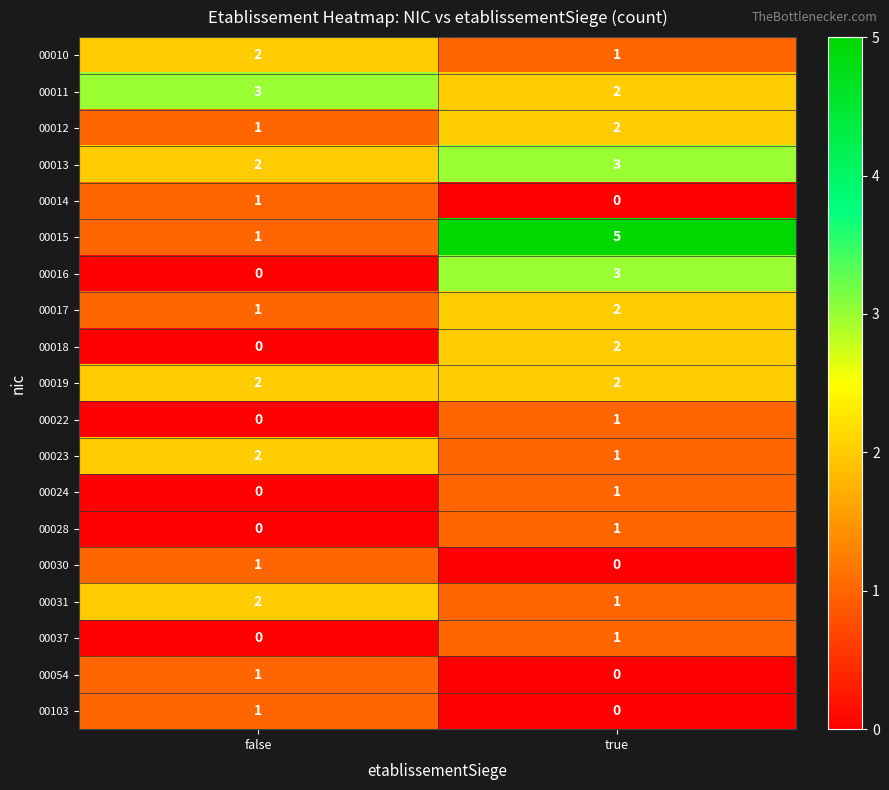

What is the sum of all 00031 values?

3